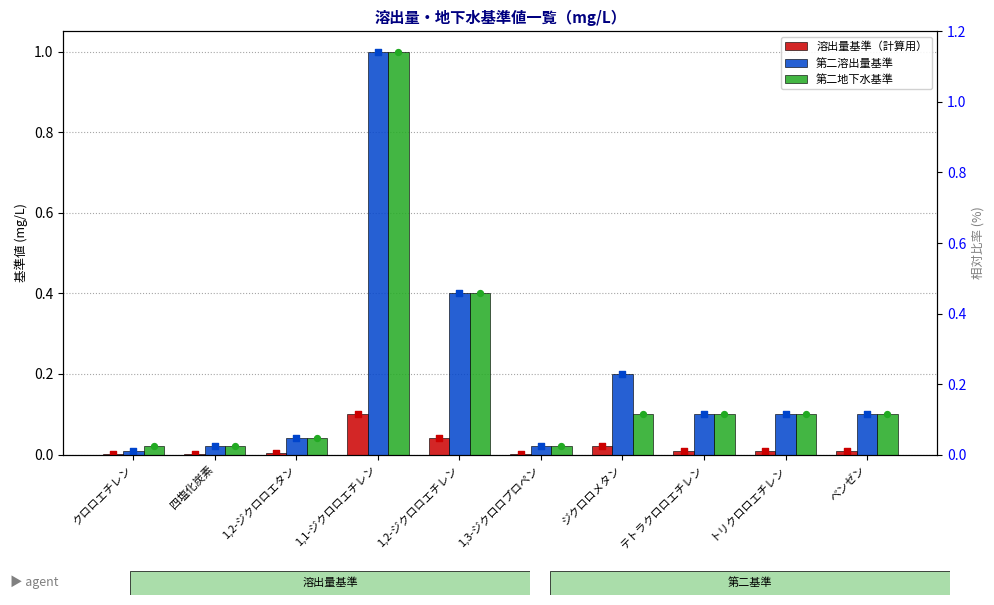

What are all the series names shown in the legend?

溶出量基準（計算用）, 第二溶出量基準, 第二地下水基準